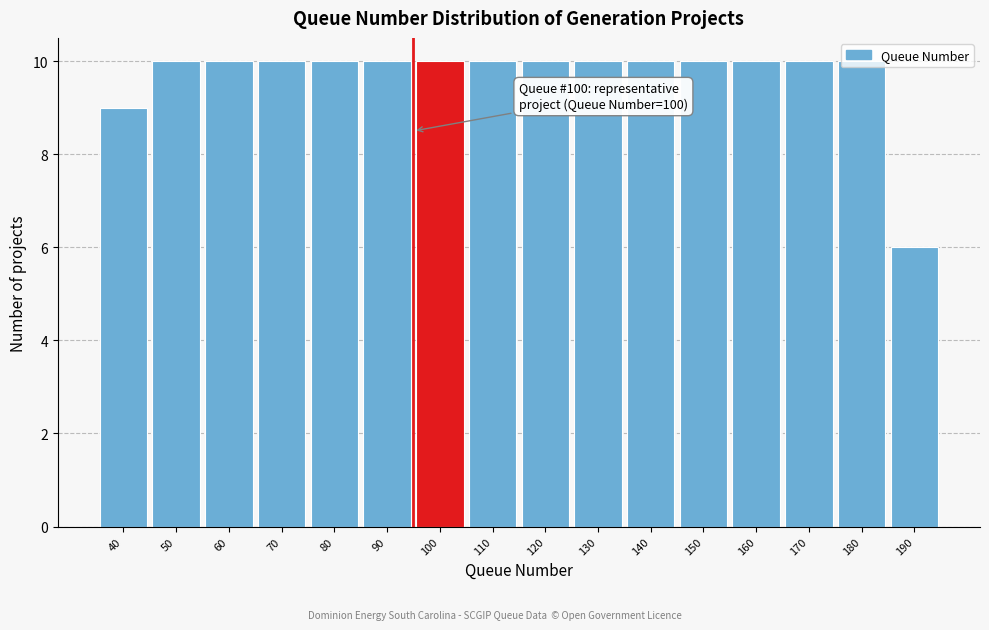

Is it true that the value at 120 is 10?

True